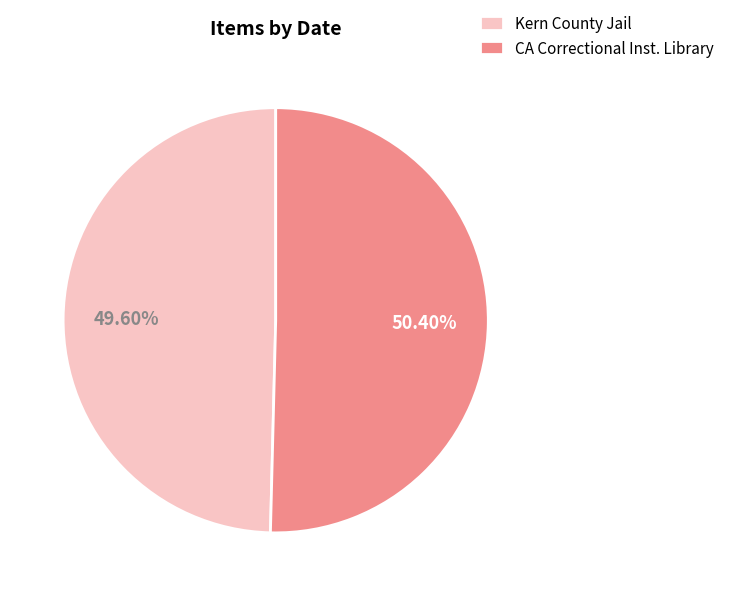

What is the smallest slice in the pie chart?

Kern County Jail